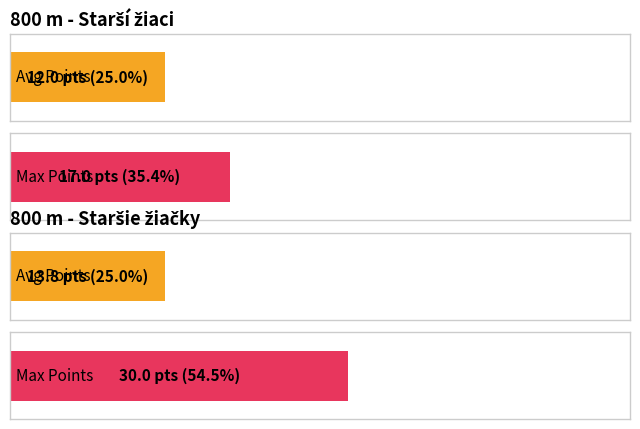

The value of Starší žiaci at 4 is 2. True or false?

False